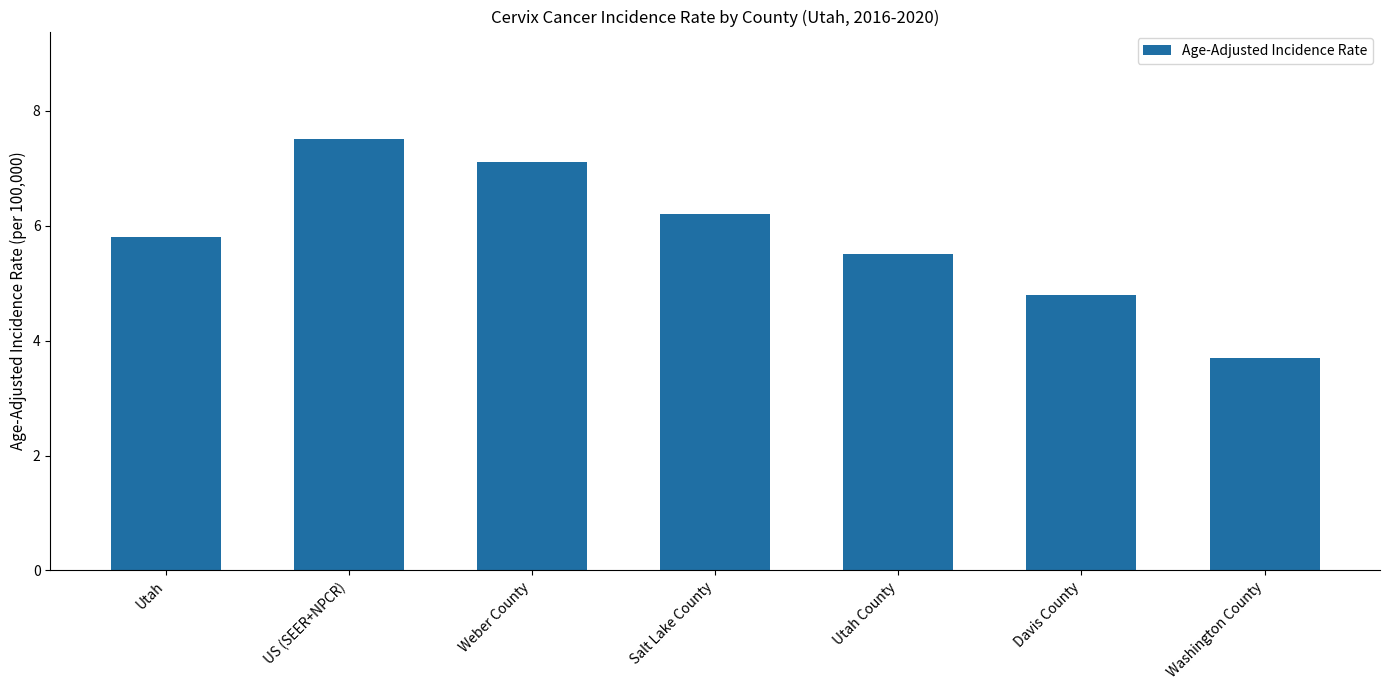

Rank the categories by value from highest to lowest.

US (SEER+NPCR), Weber County, Salt Lake County, Utah, Utah County, Davis County, Washington County